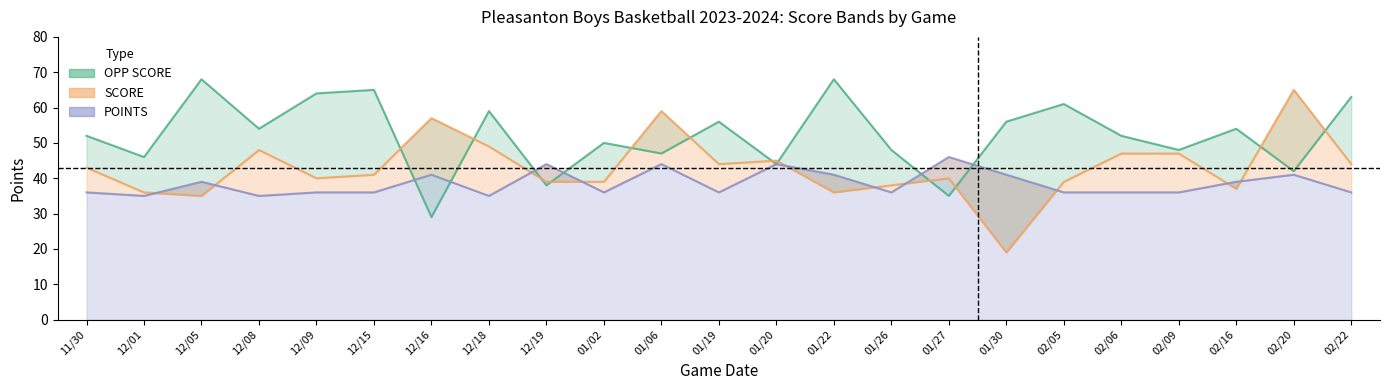

At which label does OPP SCORE reach its minimum?

12/16